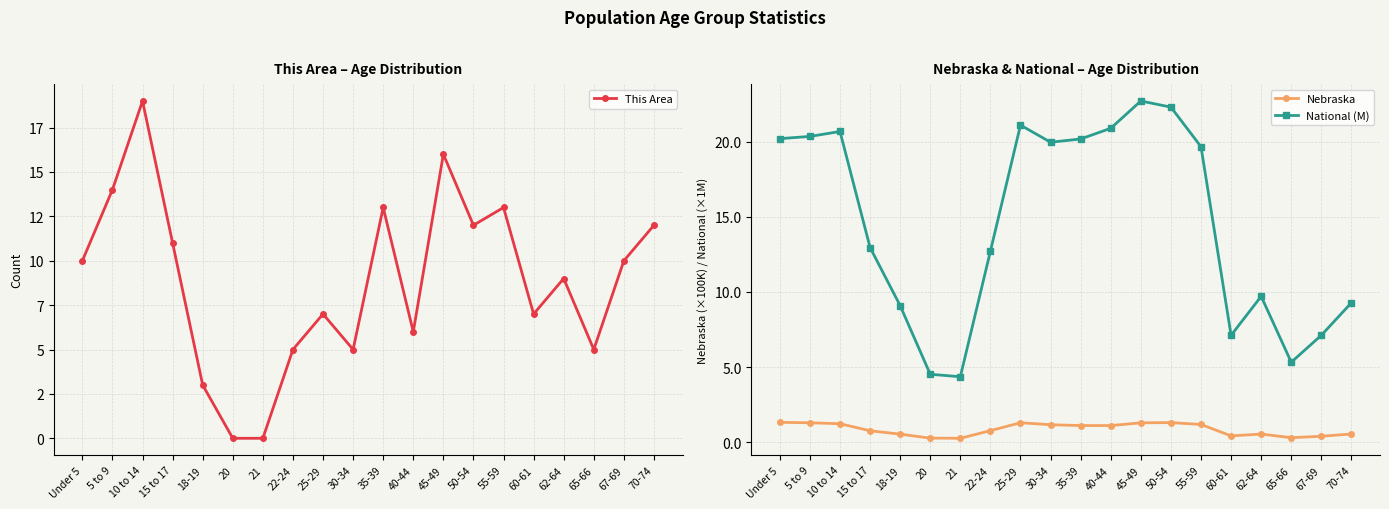

At which label does This Area reach its minimum?

20